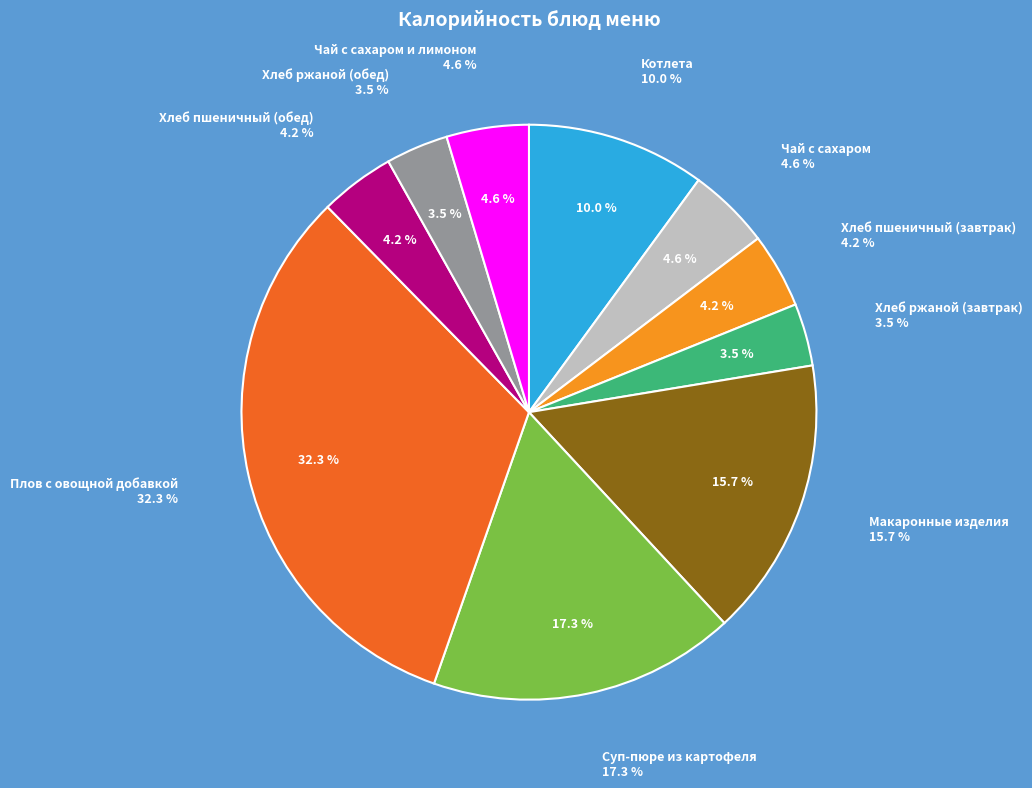

Is it true that Котлета is 10% of the pie?

True